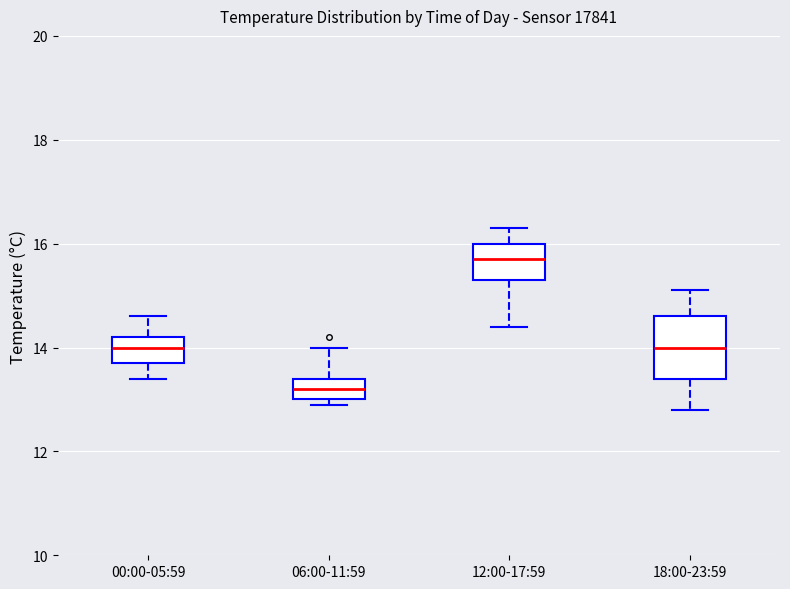

Which box's median line is the highest?

12:00-17:59